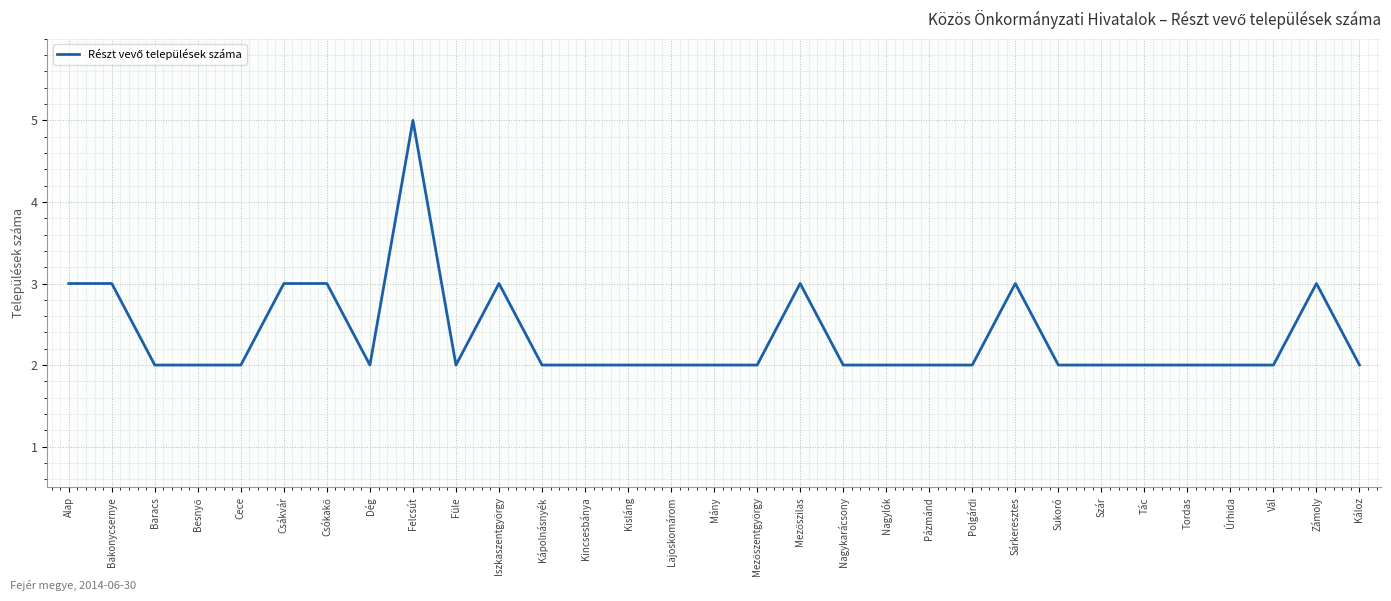

The chart shows a value of 2 at Tác. True or false?

True